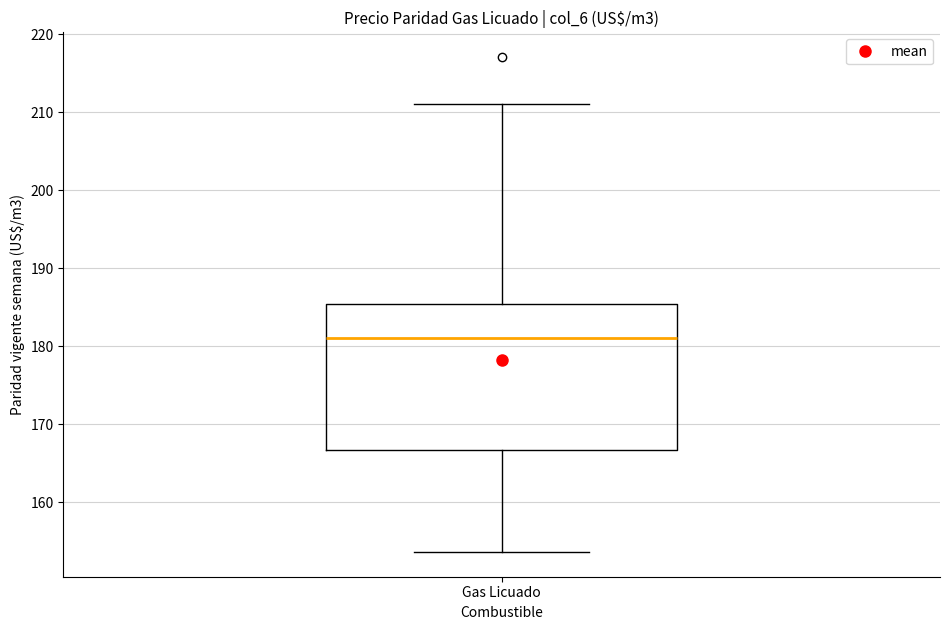

Where is the lower edge of the box for Gas Licuado on the y-axis? The values are not printed on the chart, so give them approximately, as read against the axis.

167